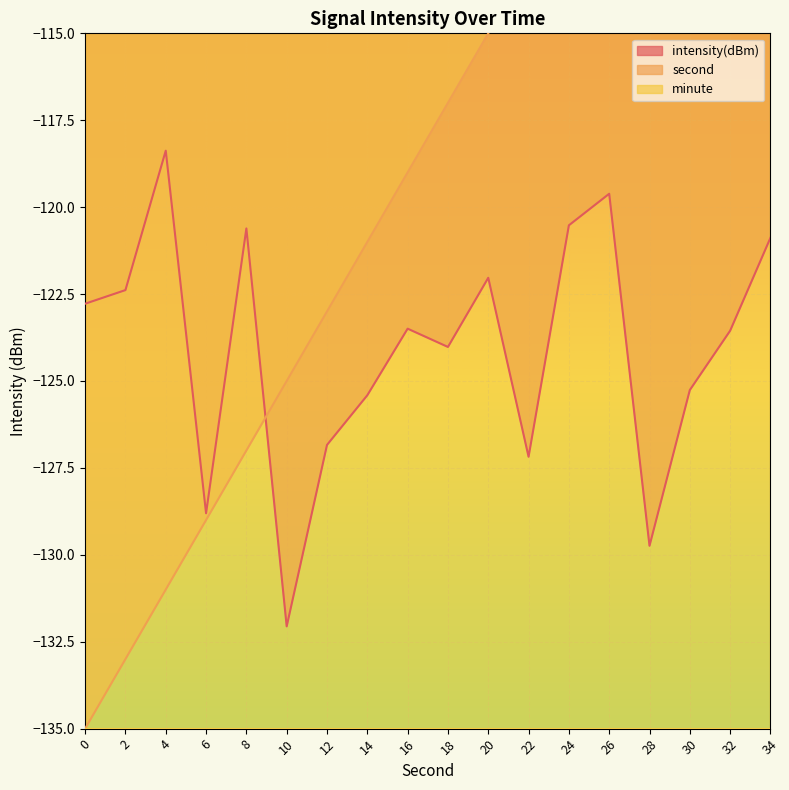

How many values in the second series exceed -117?

8